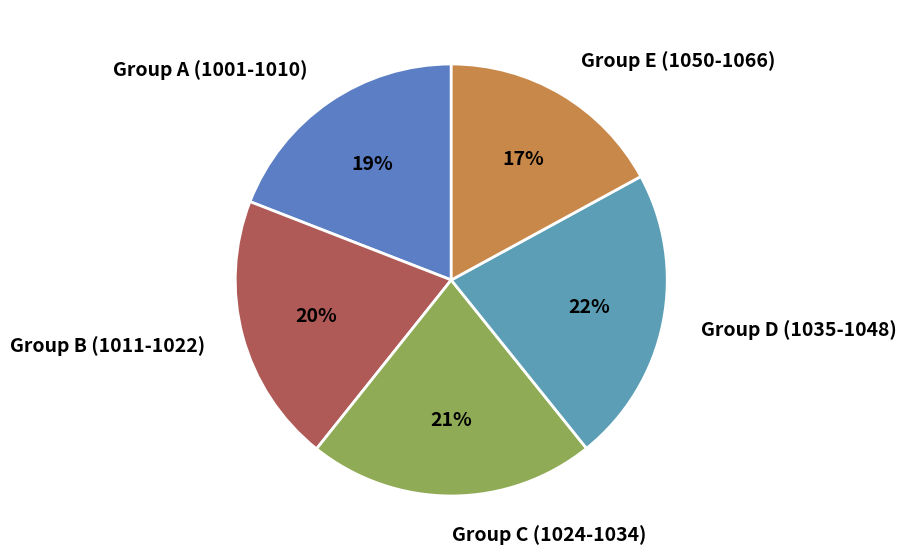

Rank the categories by value from lowest to highest.

Group E (1050-1066), Group A (1001-1010), Group B (1011-1022), Group C (1024-1034), Group D (1035-1048)